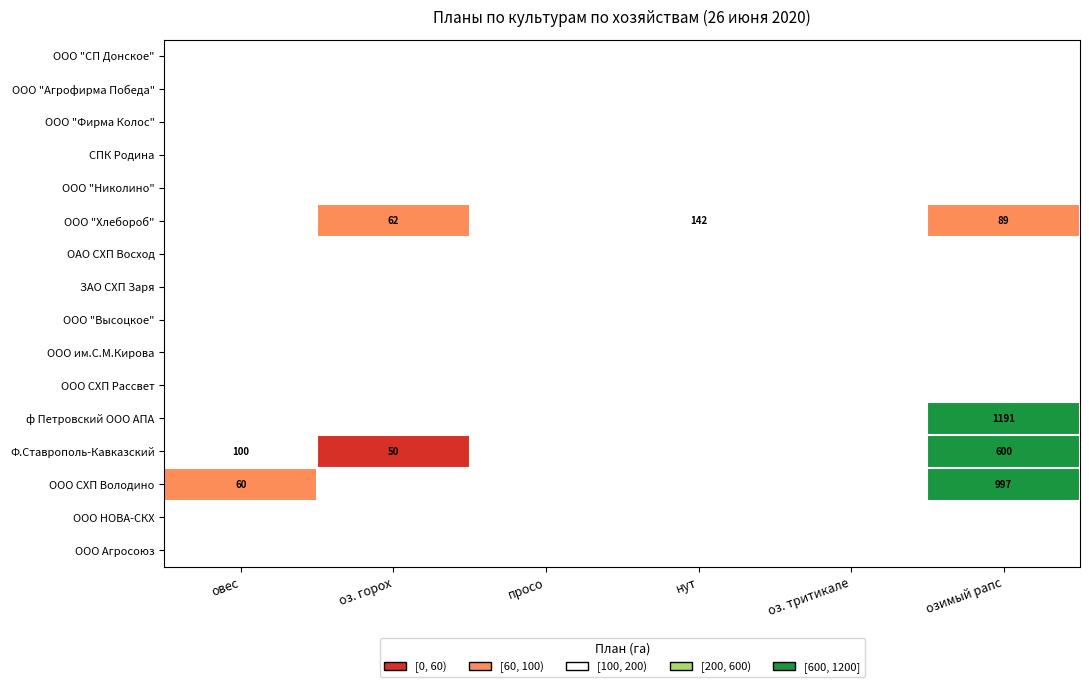

Which series has the largest range (max minus min)?

ООО СХП Володино